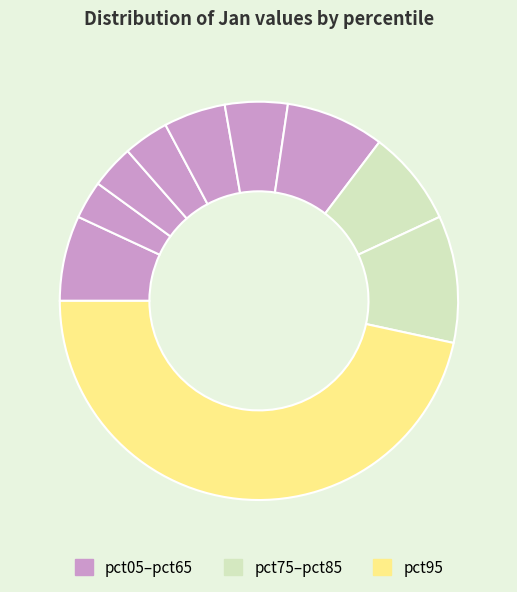

How many segments does this pie chart have?

10